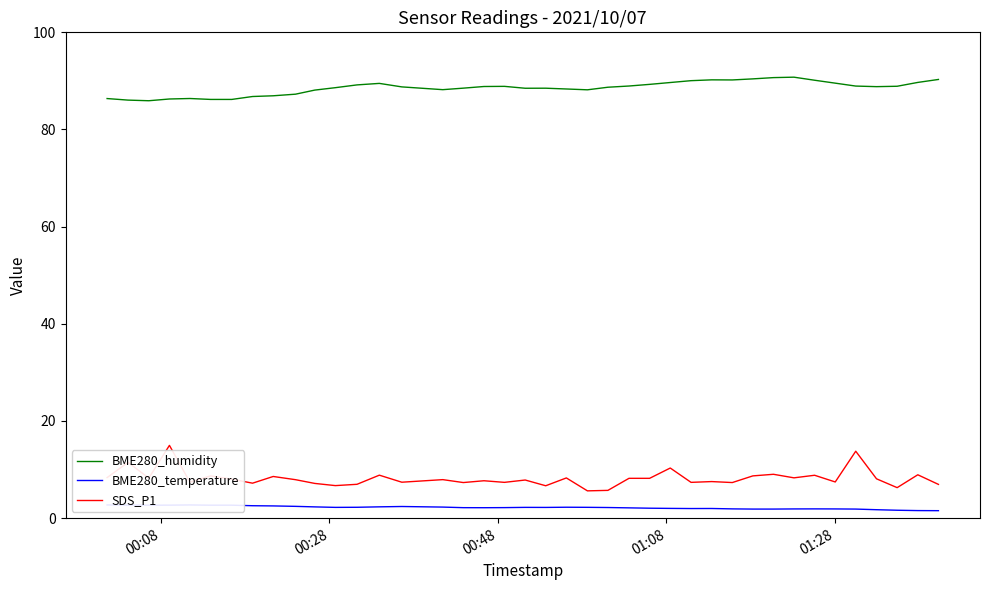

What is the highest value of the BME280_humidity series?

90.8